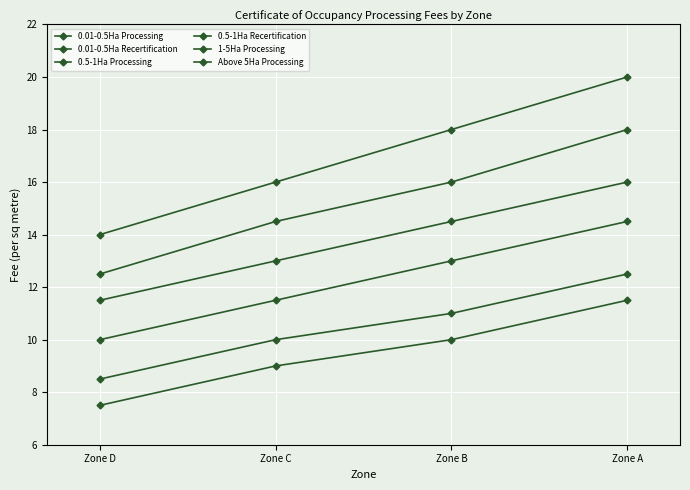

Reading left to right, what are all the values shown in this chart?

0.01-0.5Ha Processing: 14.0	16.0	18.0	20.0
0.01-0.5Ha Recertification: 8.5	10.0	11.0	12.5
0.5-1Ha Processing: 12.5	14.5	16.0	18.0
0.5-1Ha Recertification: 7.5	9.0	10.0	11.5
1-5Ha Processing: 11.5	13.0	14.5	16.0
Above 5Ha Processing: 10.0	11.5	13.0	14.5